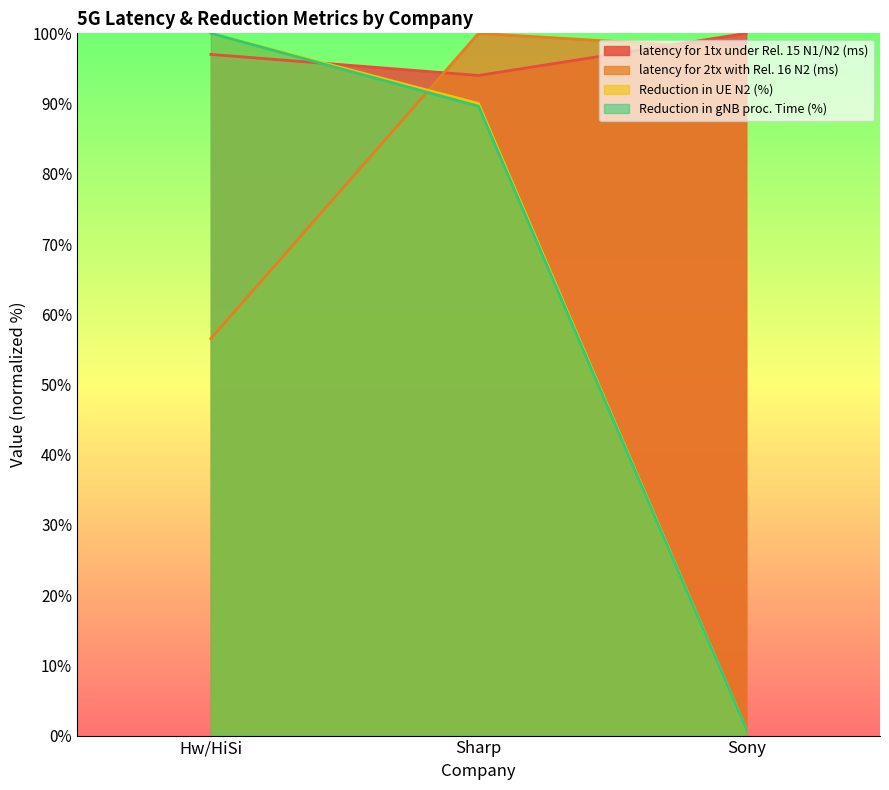

What is the label of the 3rd point from the right?

Hw/HiSi